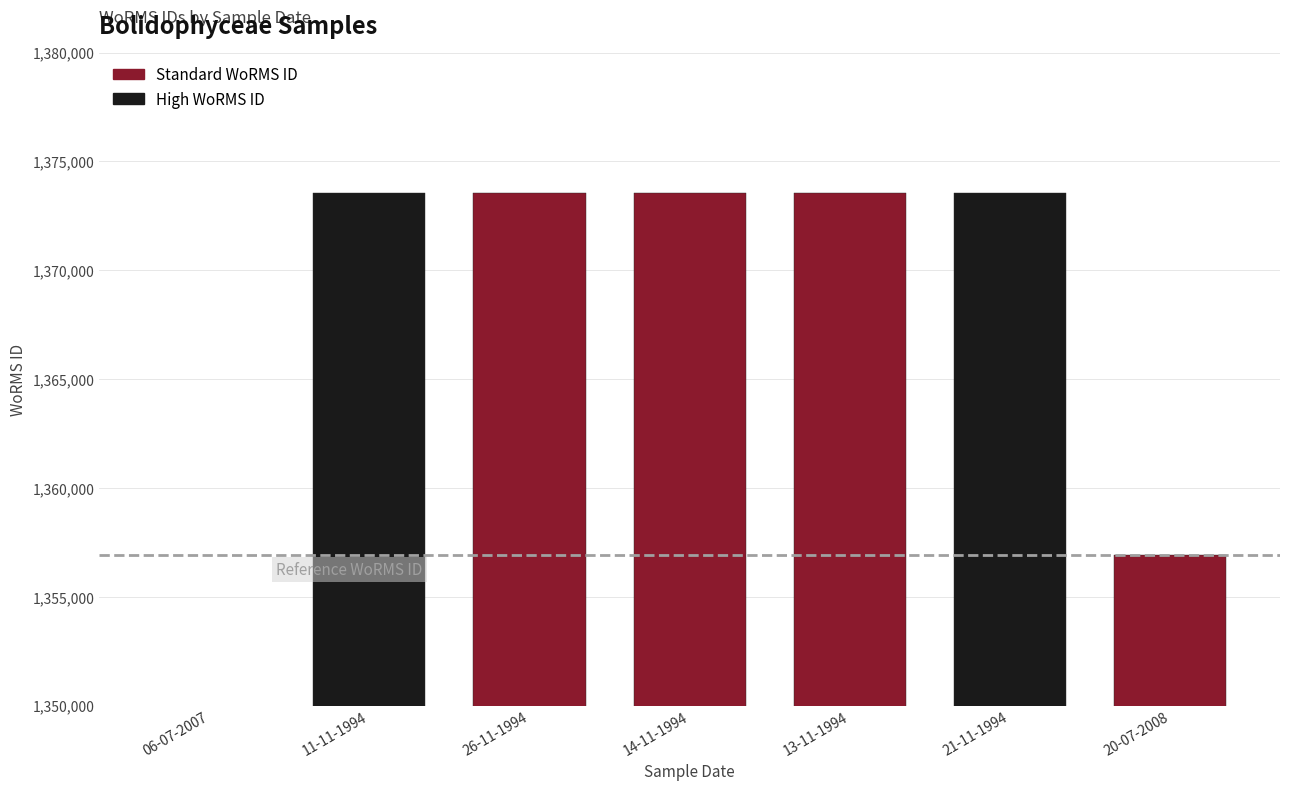

Reading left to right, transcribe all the data shown in this chart.

341361	1373545	1373543	1373543	1373543	1373545	1356943